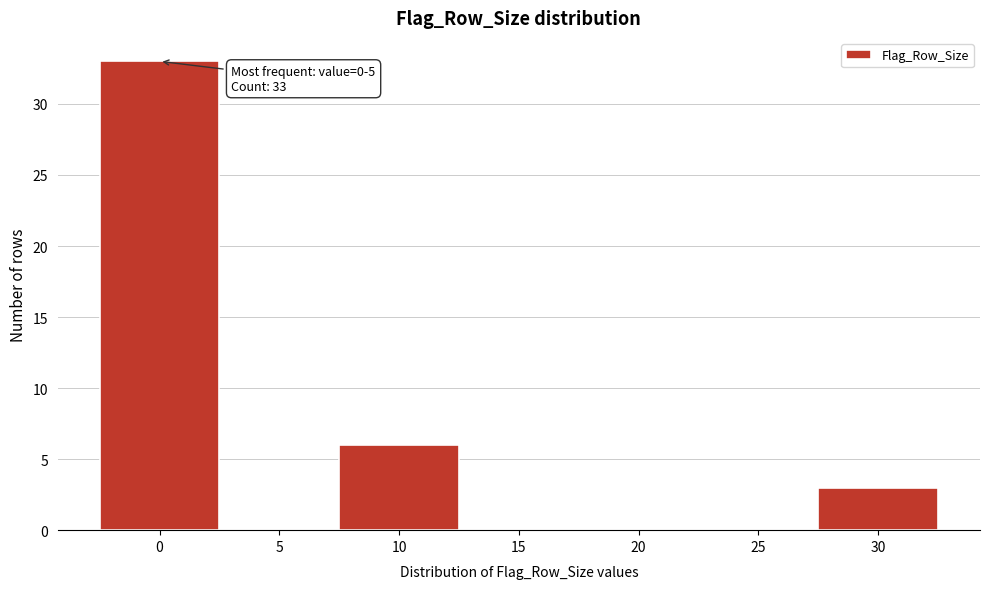

Reading left to right, extract all data points from this chart.

0=33	5=0	10=6	15=0	20=0	25=0	30=3